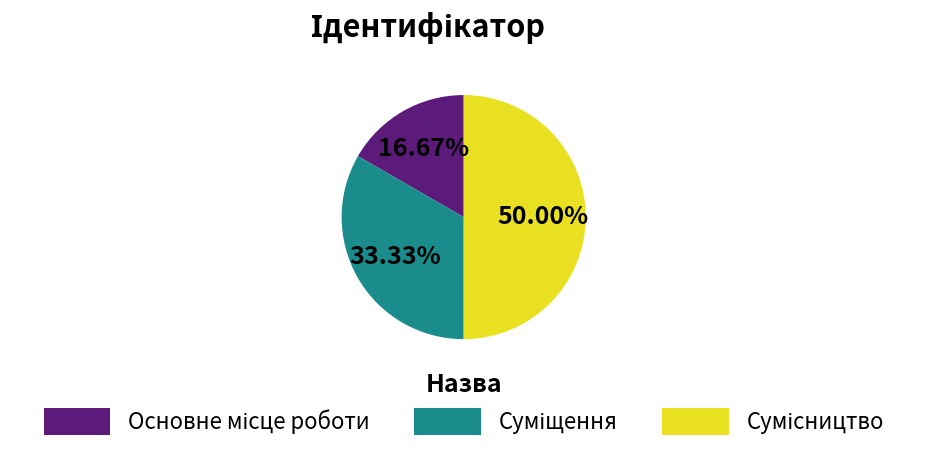

Is it true that Суміщення is 43% of the pie?

False